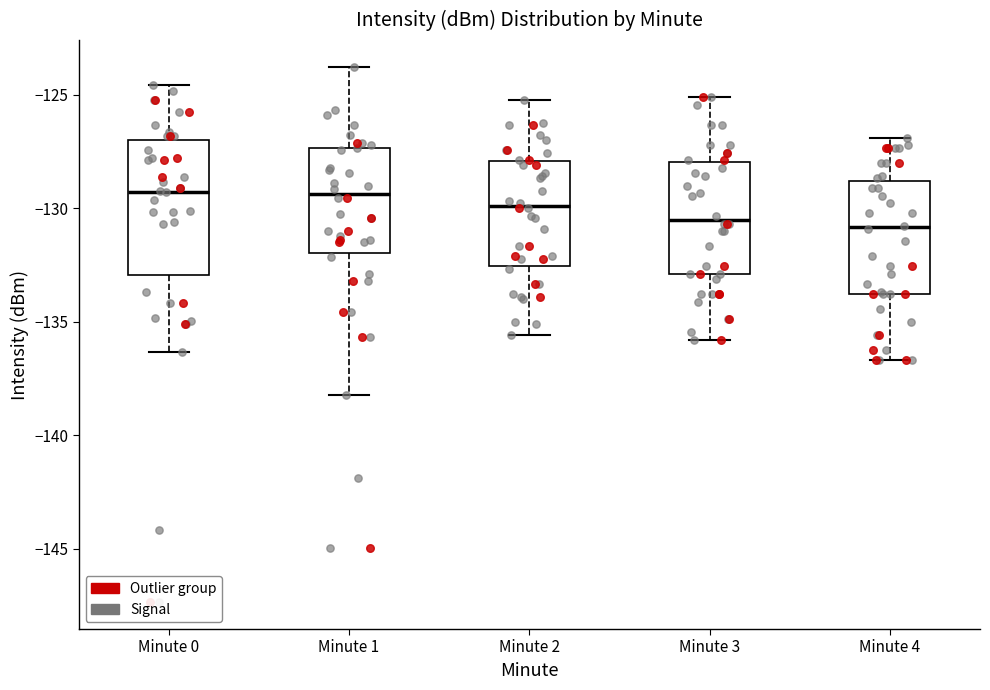

Which box is the tallest, from its lower edge to its upper edge?

Minute 0